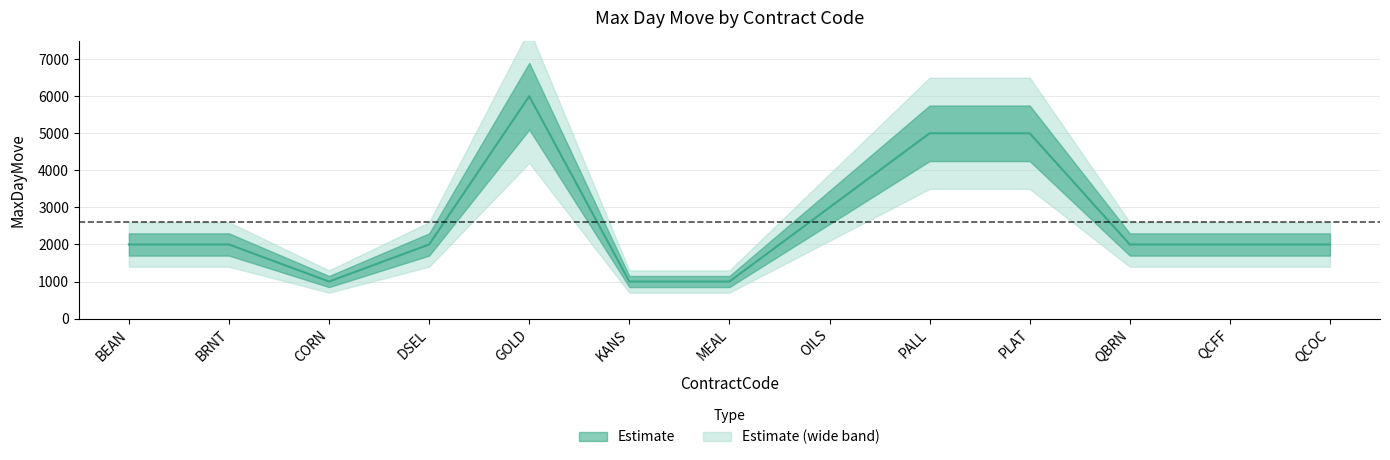

What is the difference between the maximum and minimum values?

5000